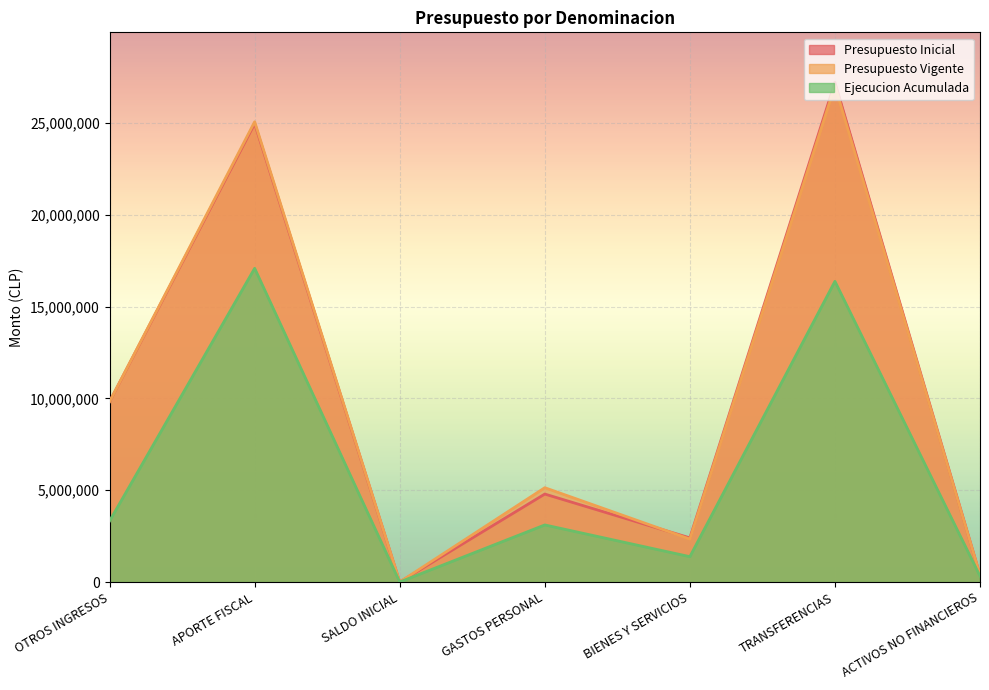

What value does the Ejecucion Acumulada series have at APORTE FISCAL?

17082490